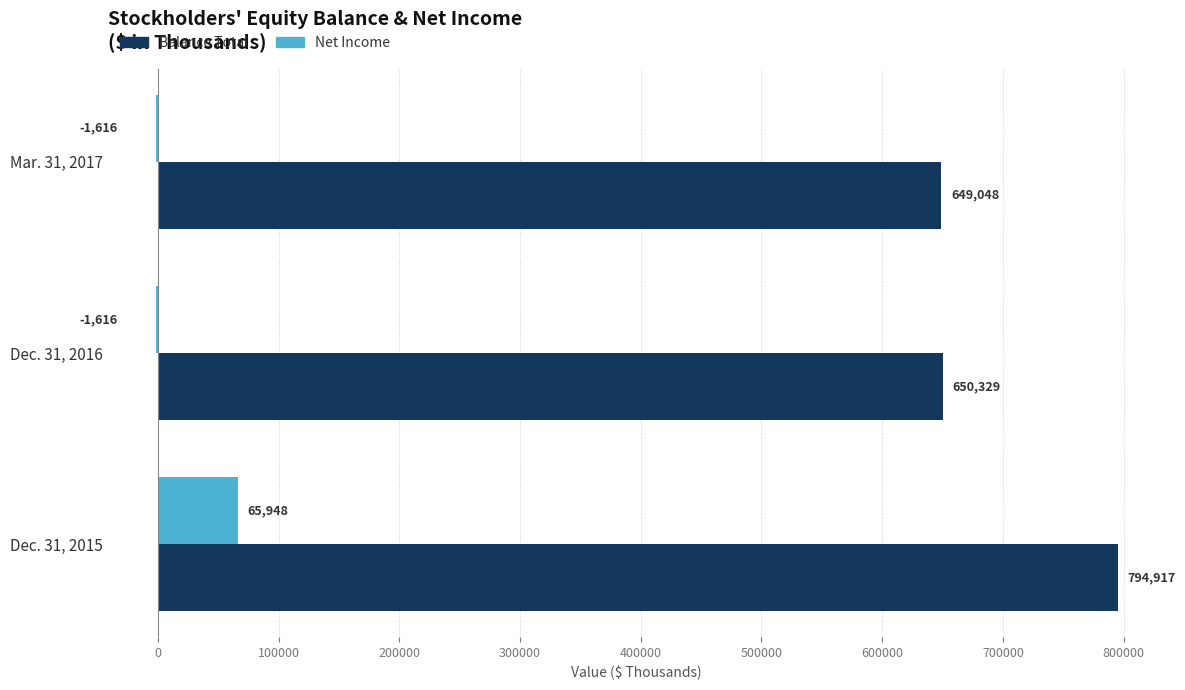

The Balance Total series shows 650329 at Dec. 31, 2016. True or false?

True